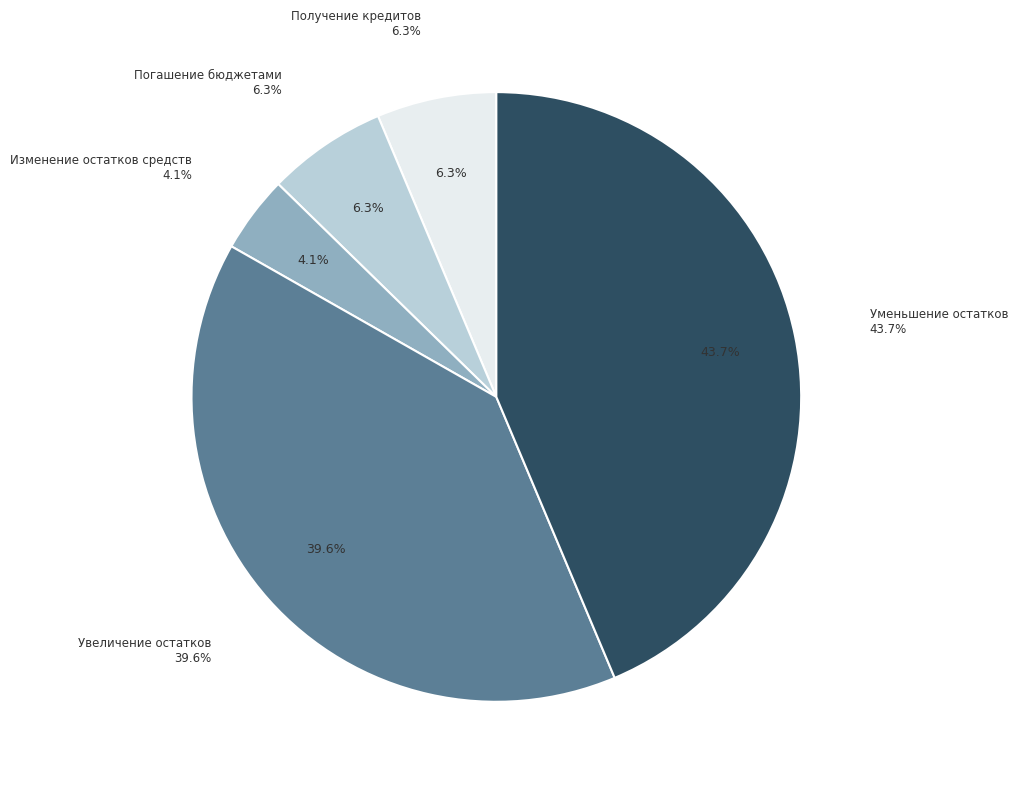

To the nearest percent, what is the difference between the largest and smallest slice percentages?

40%